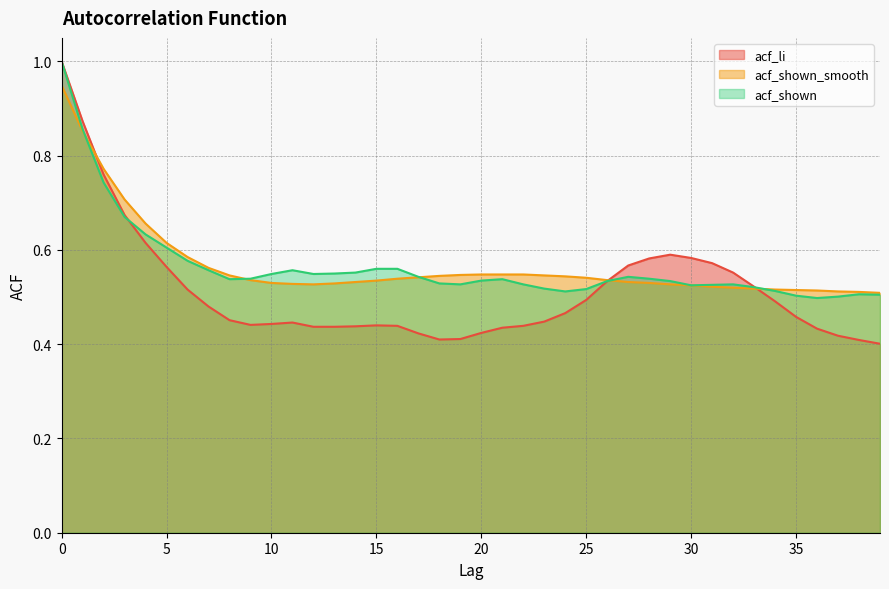

What is the difference between the second highest and second lowest values in the acf_shown_smooth series?

0.3